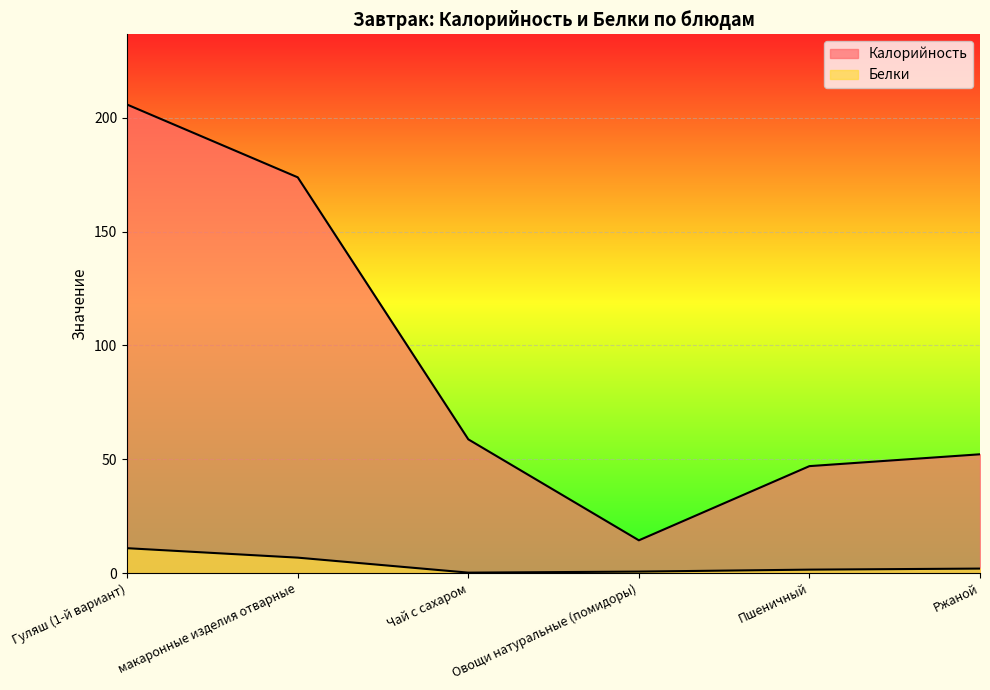

What is the spread (max minus min) of values at Ржаной?

50.2